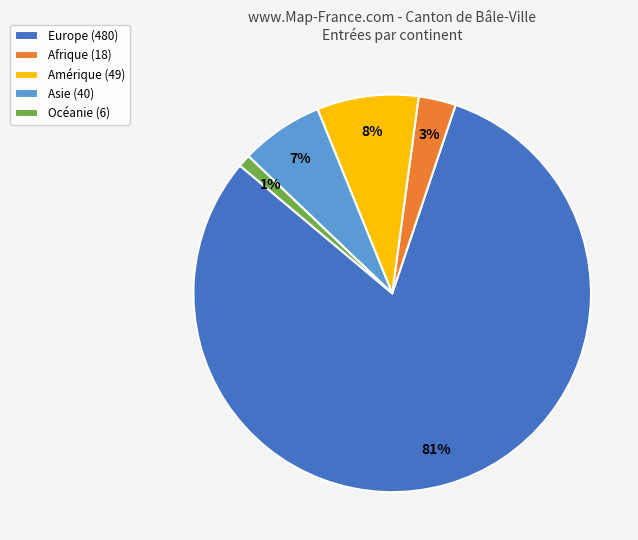

Which category has the biggest portion of the pie?

Europe